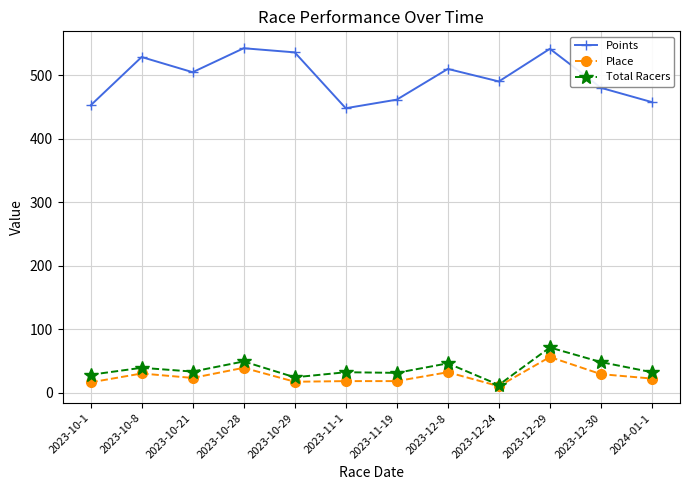

True or false: Total Racers has a value of 71.0 at 2023-12-29.

True